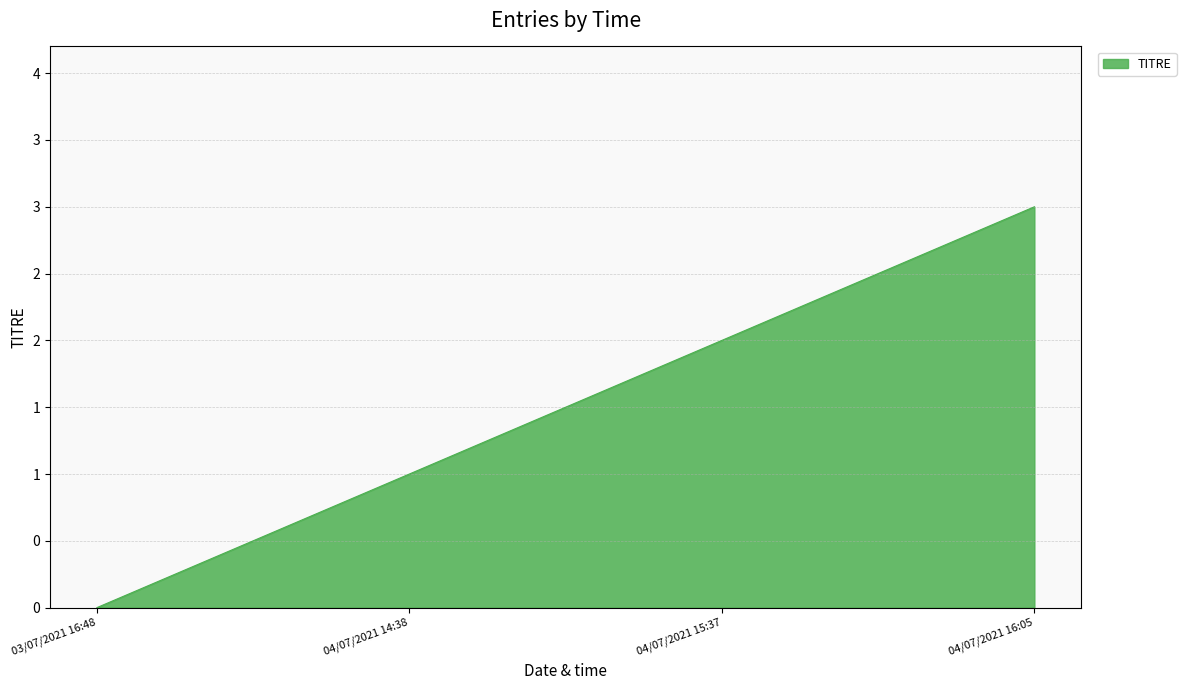

Which has a higher value, 04/07/2021 14:38 or 04/07/2021 15:37?

04/07/2021 15:37